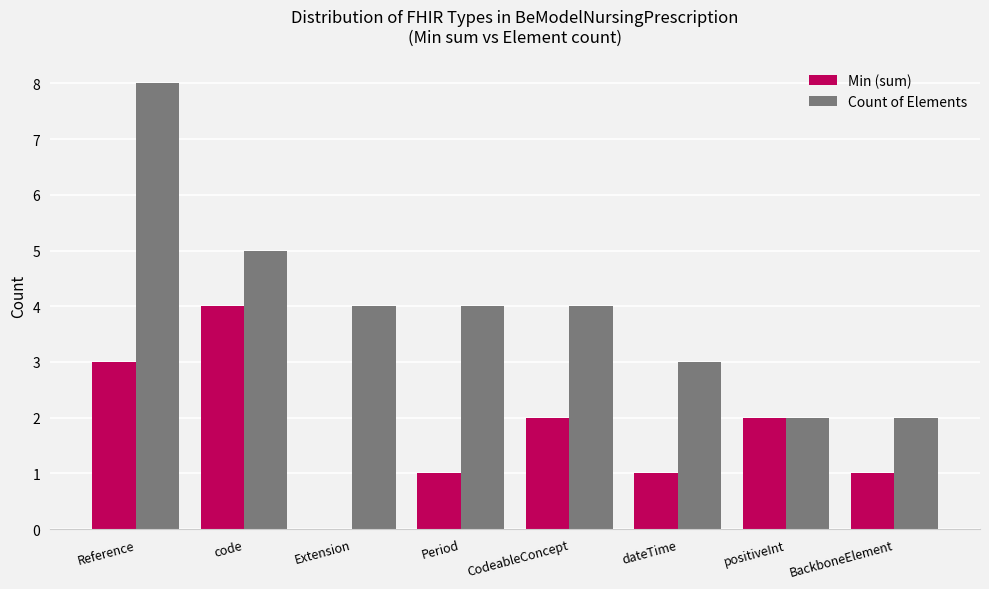

How many values in Min (sum) are above zero?

7